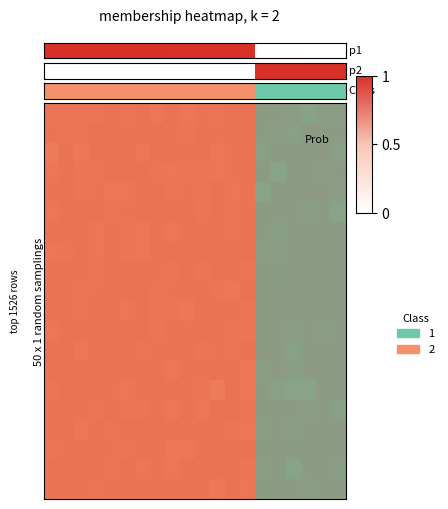

Rank the categories by value from lowest to highest.

0, 1, 2, 3, 4, 5, 6, 7, 8, 9, 10, 11, 12, 13, 14, 15, 16, 17, 18, 19